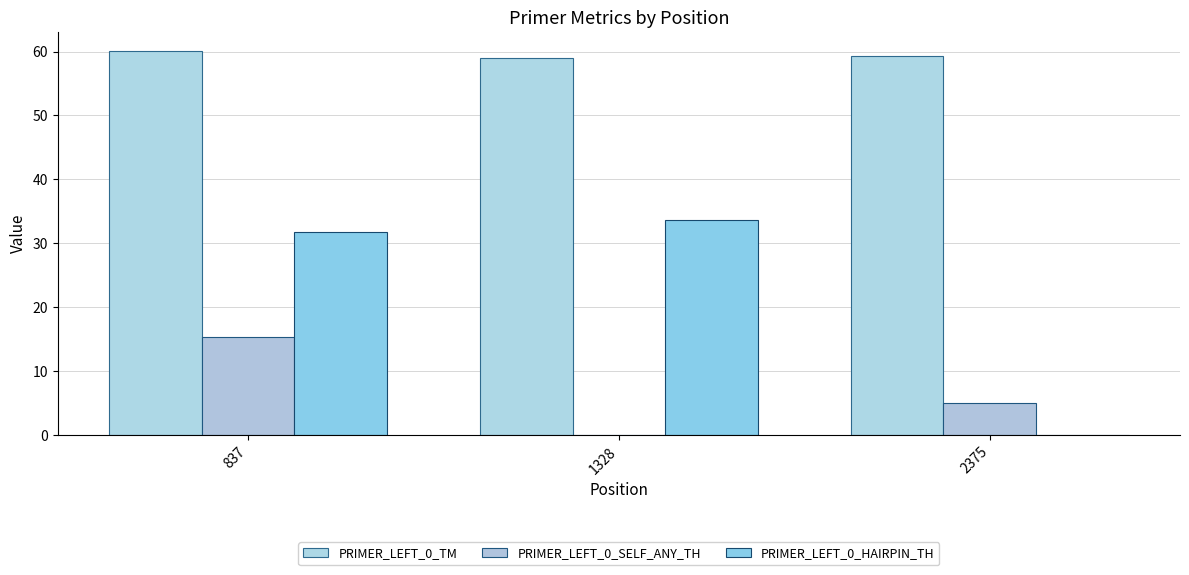

What are all the series names shown in the legend?

PRIMER_LEFT_0_TM, PRIMER_LEFT_0_SELF_ANY_TH, PRIMER_LEFT_0_HAIRPIN_TH